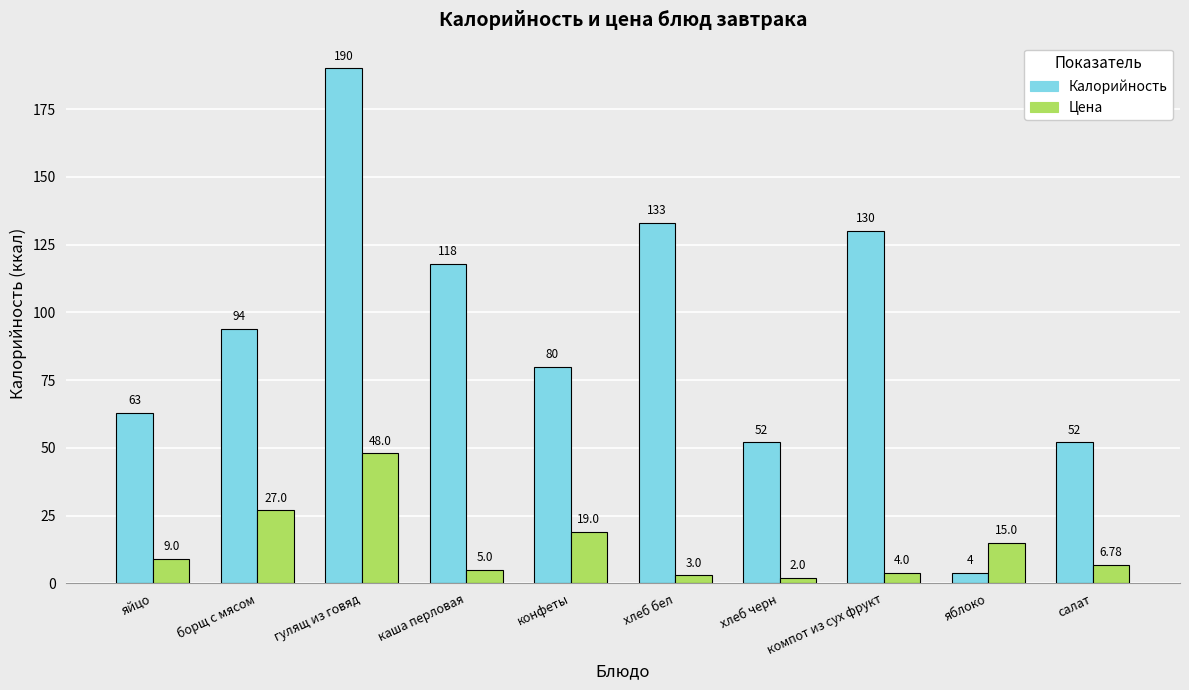

Reading right to left, extract all data points from this chart.

Калорийность: салат=52.0	яблоко=4.0	компот из сух фрукт=130.0	хлеб черн=52.0	хлеб бел=133.0	конфеты=80.0	каша перловая=118.0	гулящ из говяд=190.0	борщ с мясом=94.0	яйцо=63.0
Цена: салат=6.8	яблоко=15.0	компот из сух фрукт=4.0	хлеб черн=2.0	хлеб бел=3.0	конфеты=19.0	каша перловая=5.0	гулящ из говяд=48.0	борщ с мясом=27.0	яйцо=9.0